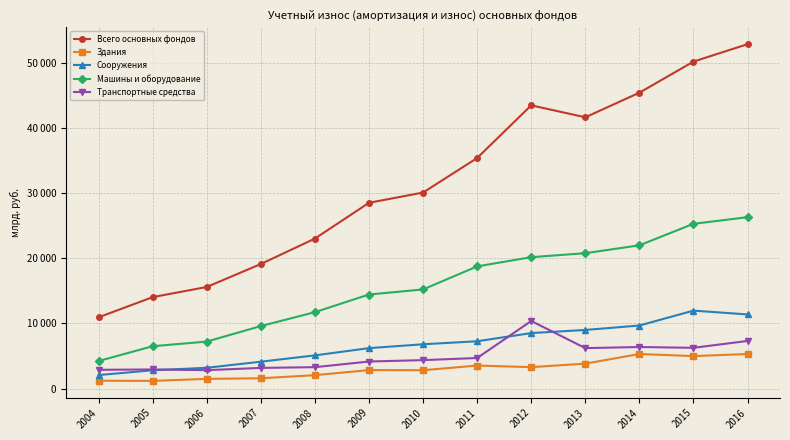

Which category has the lowest value across all series?

2005